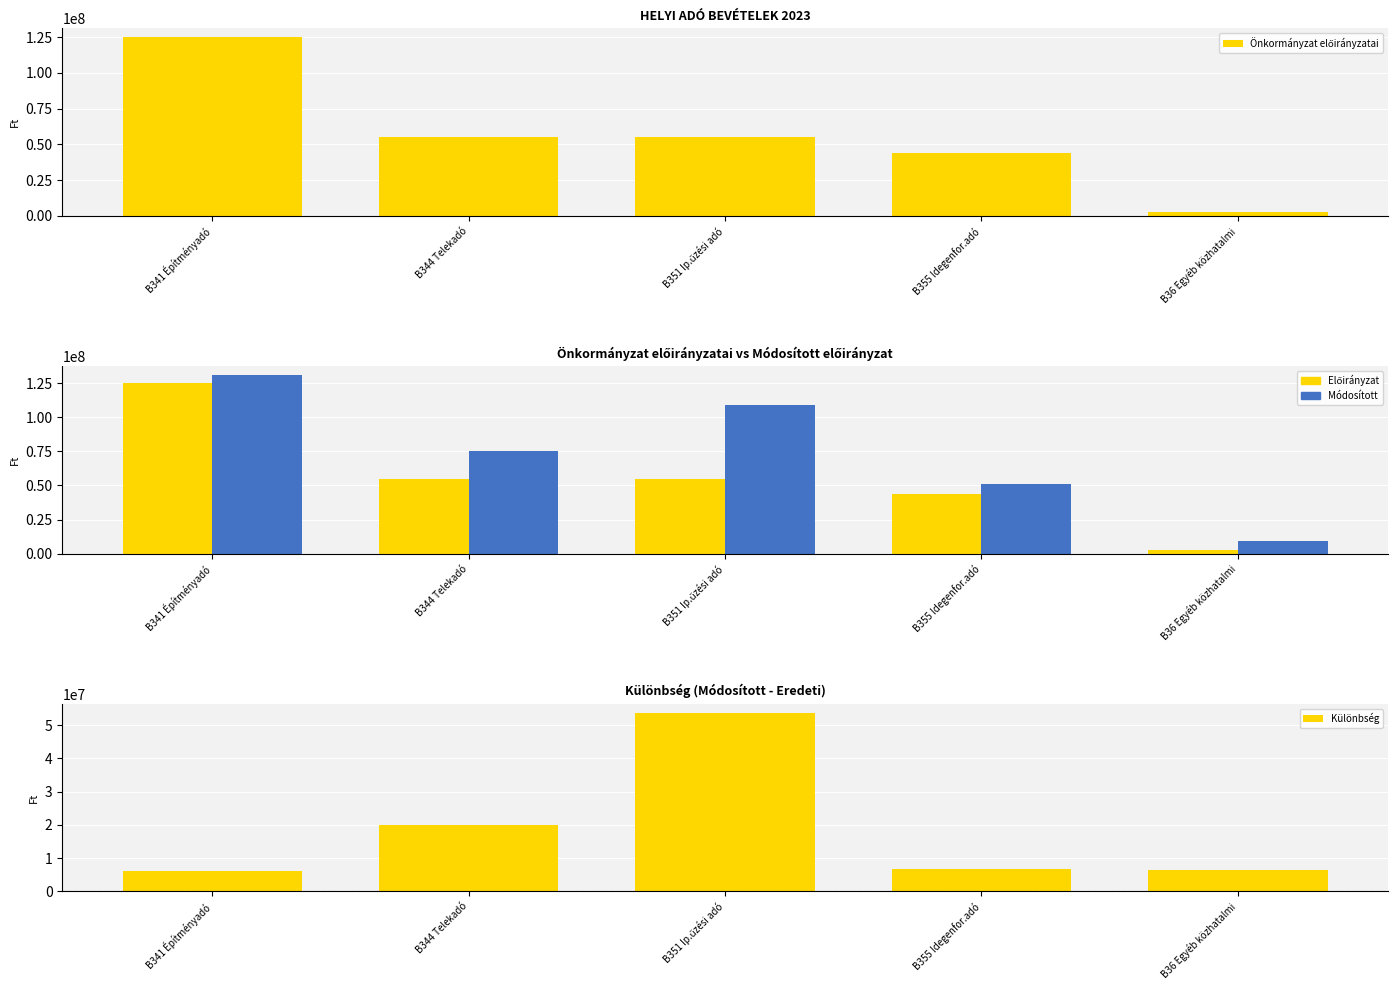

Reading left to right, extract all data points from this chart.

Önkormányzat előirányzatai: 125000000	55000000	55000000	44000000	3000000
Módosított előirányzat: 131073030	74971005	108748181	50750940	9450475
Különbség: 6073030	19971005	53748181	6750940	6450475